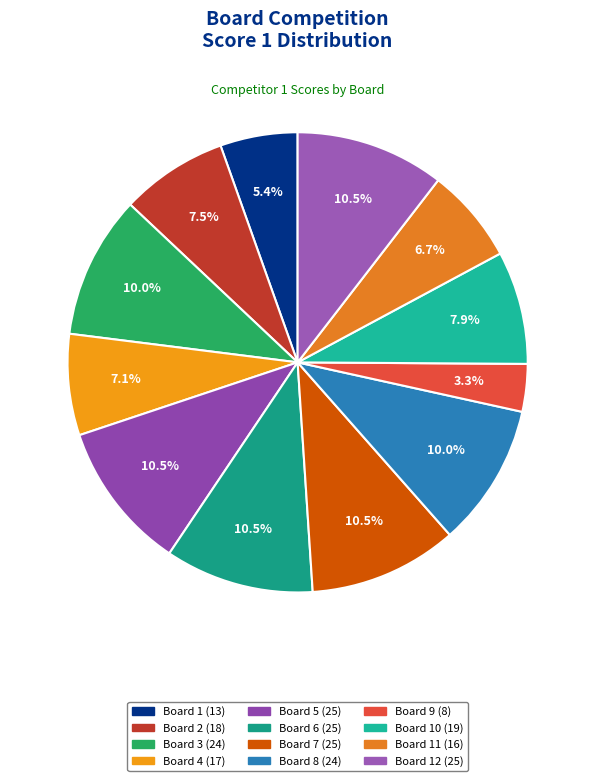

To the nearest percent, what is the average slice percentage?

8%